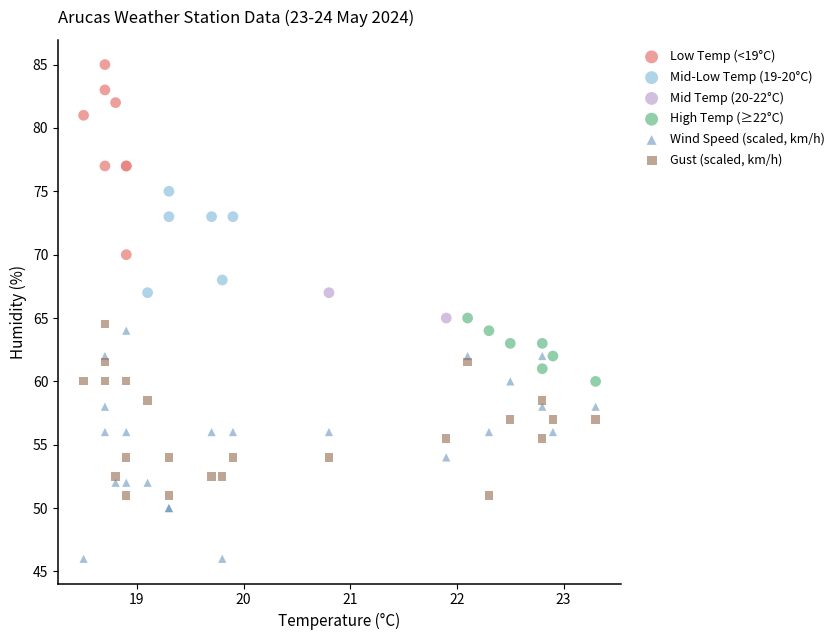

What are all the series names shown in the legend?

Low Temp (<19°C), Mid-Low Temp (19-20°C), Mid Temp (20-22°C), High Temp (≥22°C), Wind Speed (scaled, km/h), Gust (scaled, km/h)